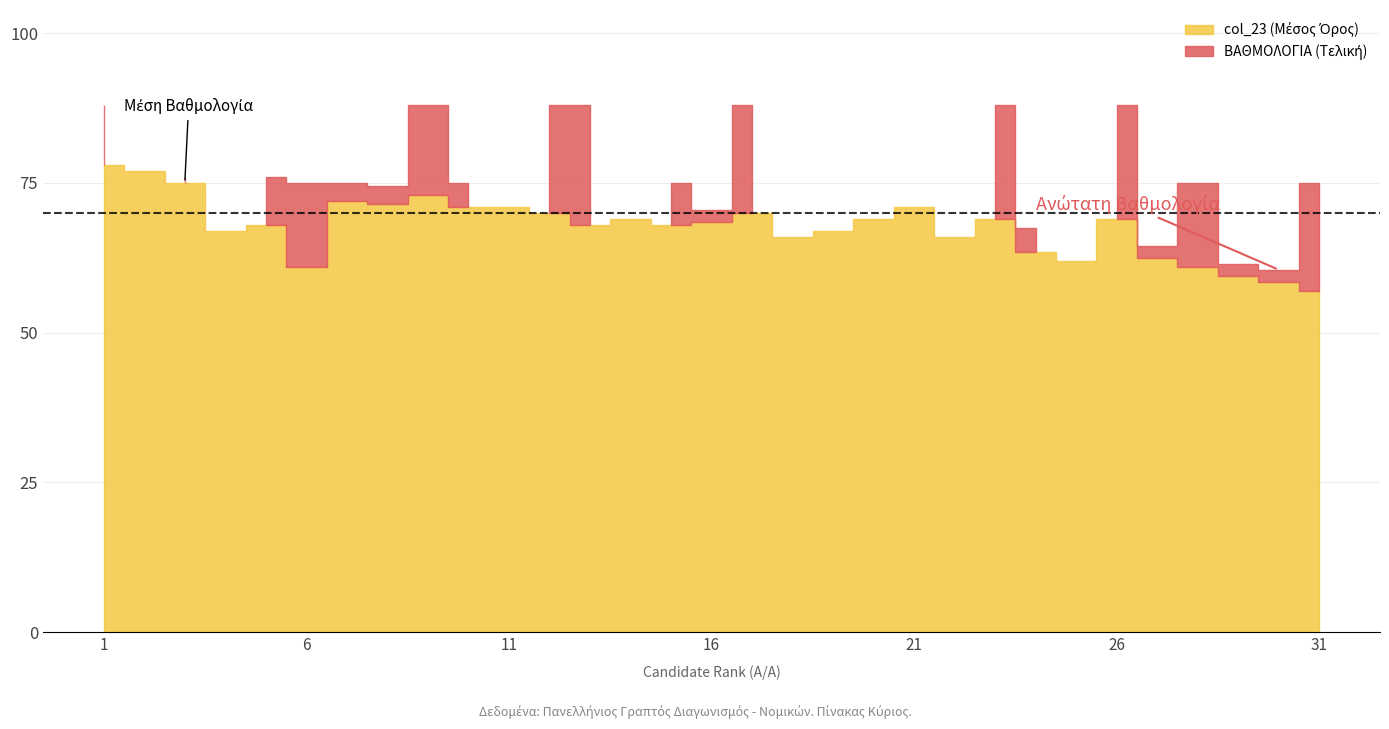

What is the sum of the ΒΑΘΜΟΛΟΓΙΑ values at 10 and 13?

163.0